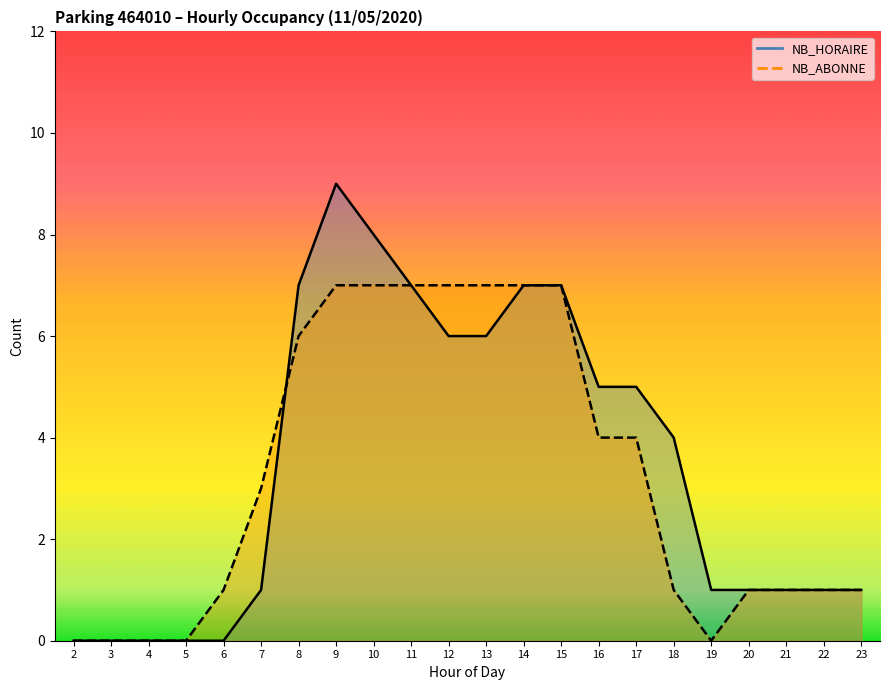

Which has a higher value, 19 or 22?

19